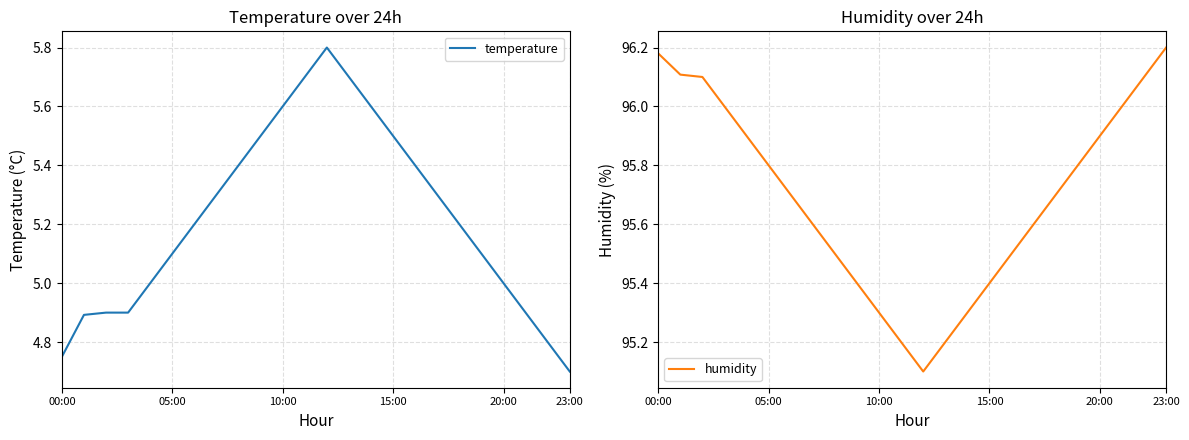

What is the difference between the highest and lowest values at 9?

89.9